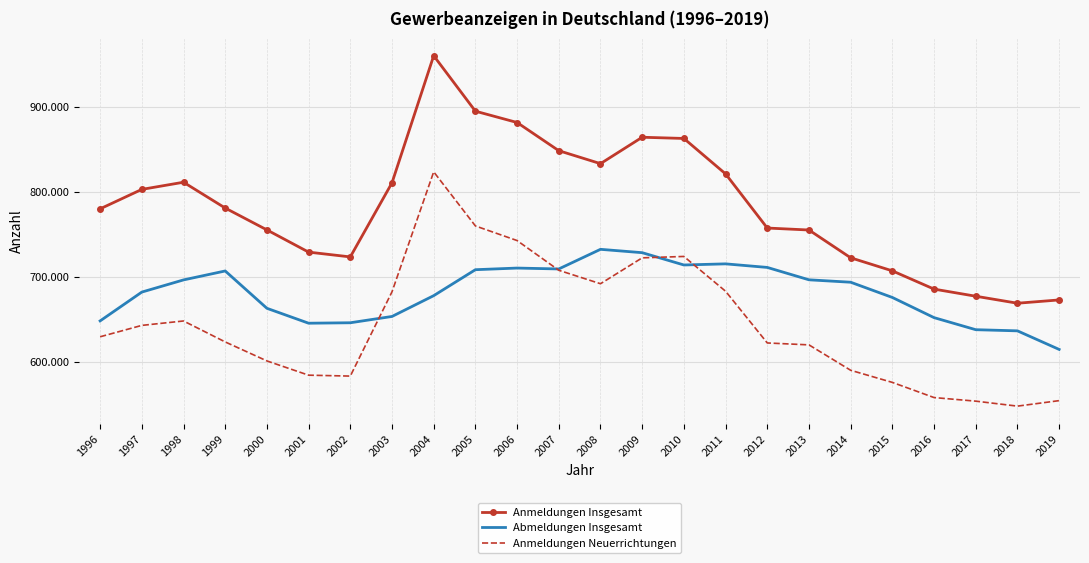

What are all the series names shown in the legend?

Anmeldungen Insgesamt, Abmeldungen Insgesamt, Anmeldungen Neuerrichtungen